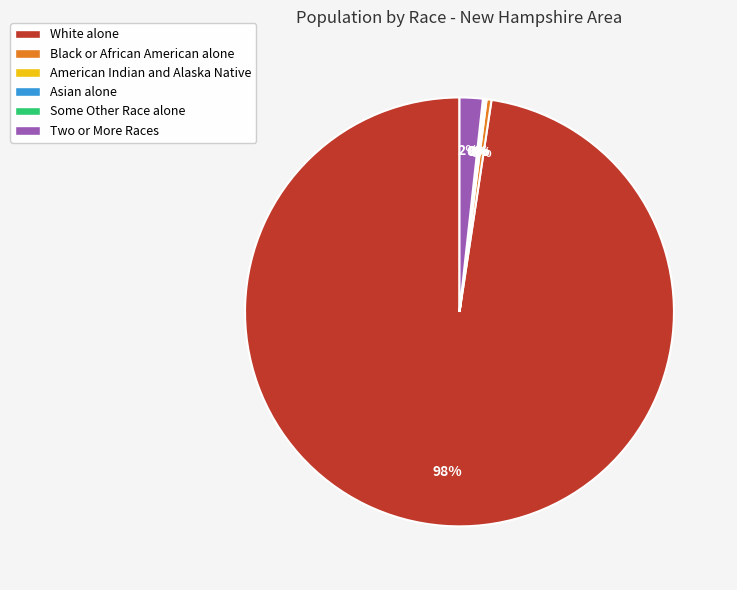

To the nearest percent, what portion does White alone represent?

98%